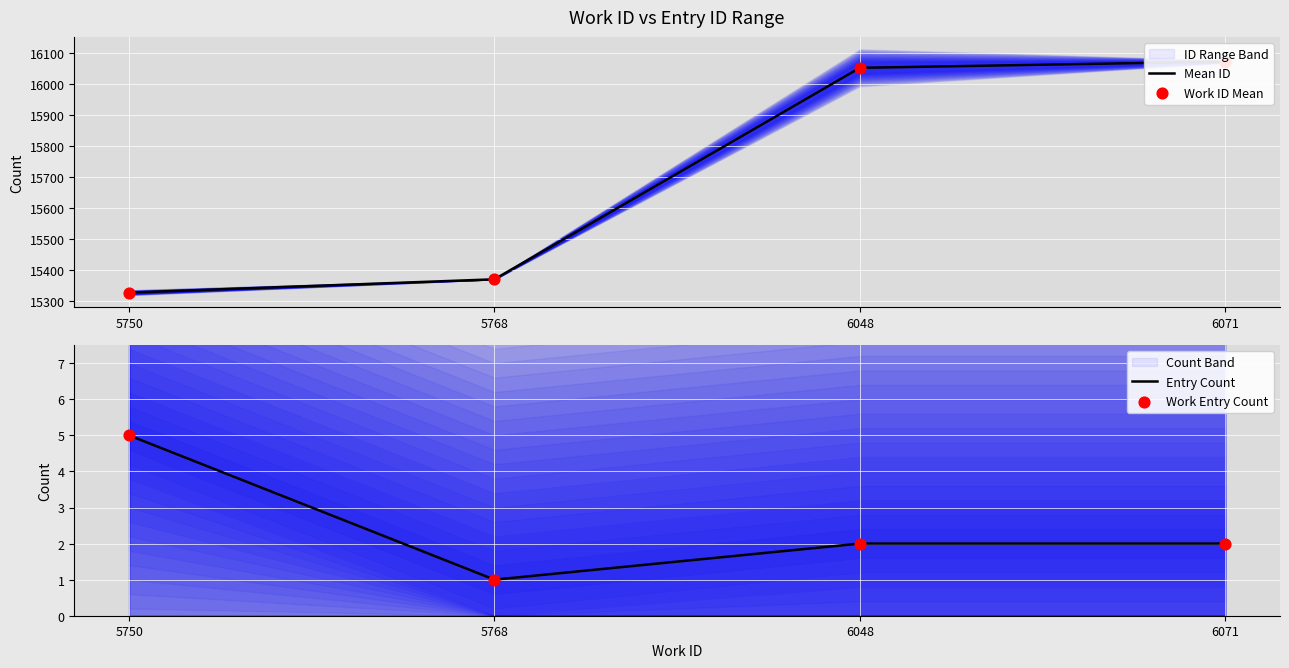

Which series contains the lowest Y value?

Entry Count